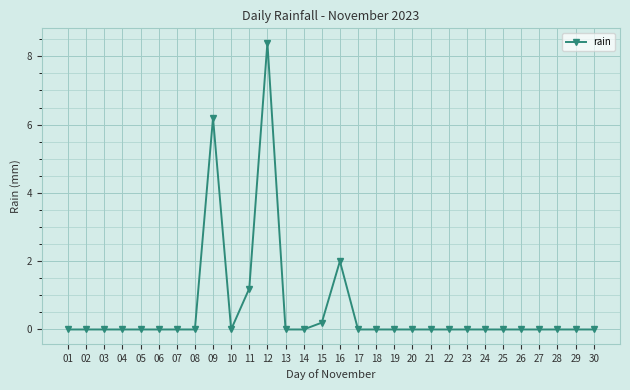

The chart shows a value of 1.6 at 11. True or false?

False